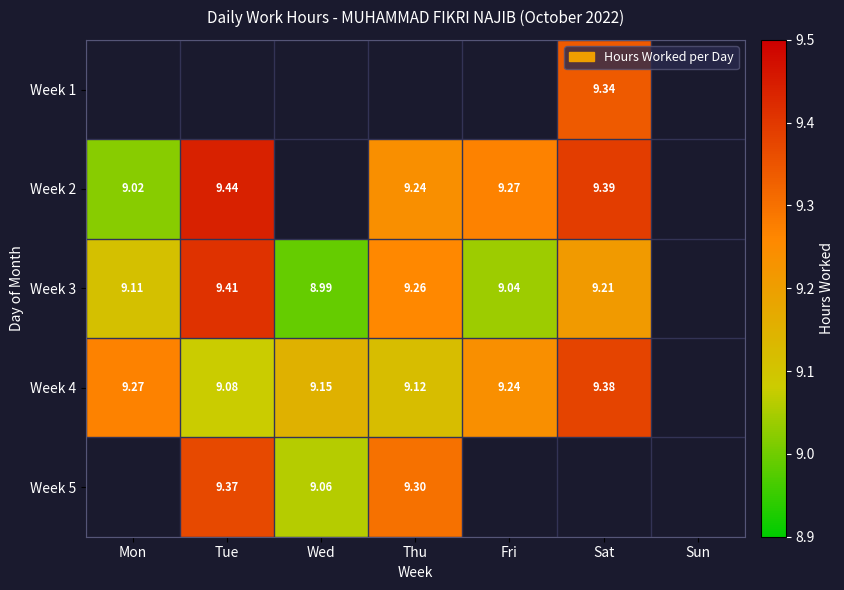

What is the minimum value shown in the chart?

9.0